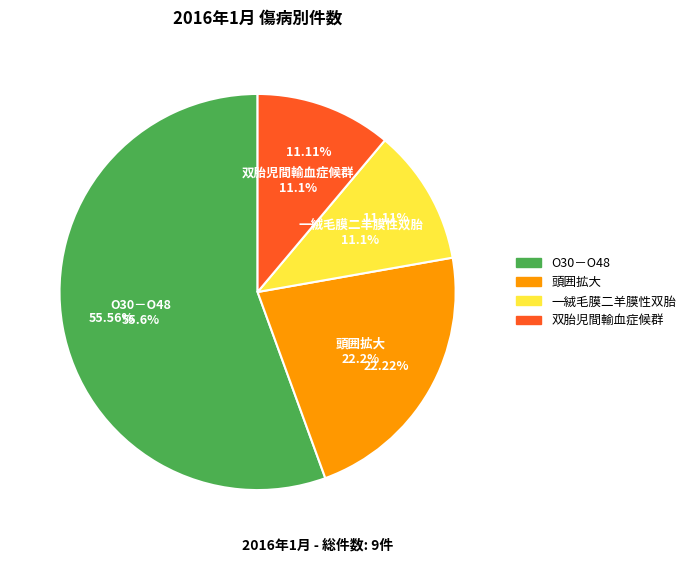

Which category has the biggest portion of the pie?

O30－O48